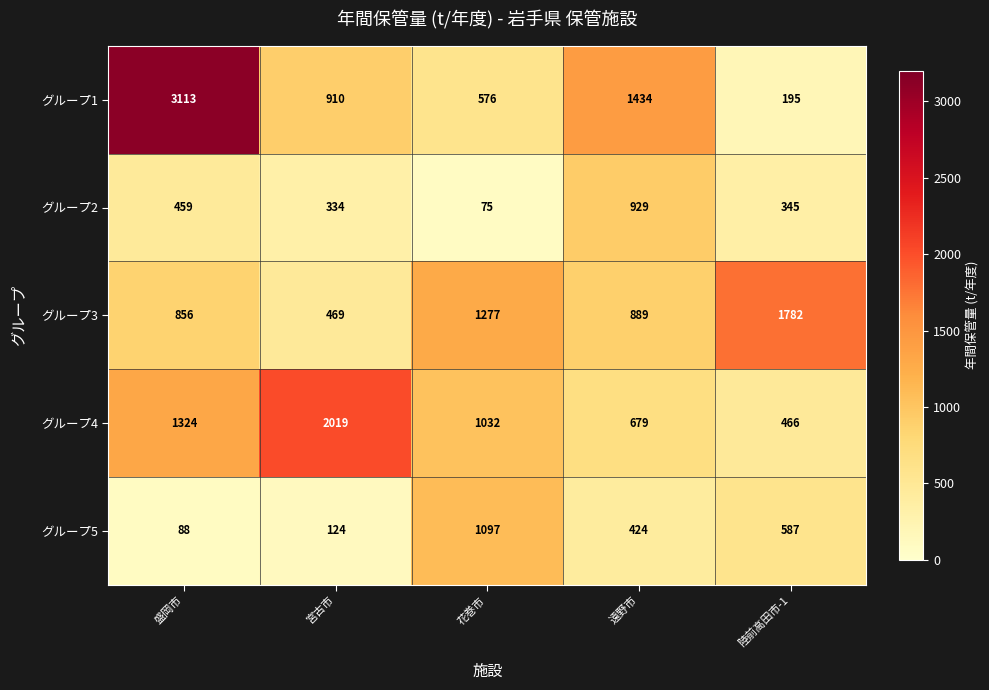

List the labels in order of グループ4 value, smallest first.

陸前高田市-1, 遠野市, 花巻市, 盛岡市, 宮古市